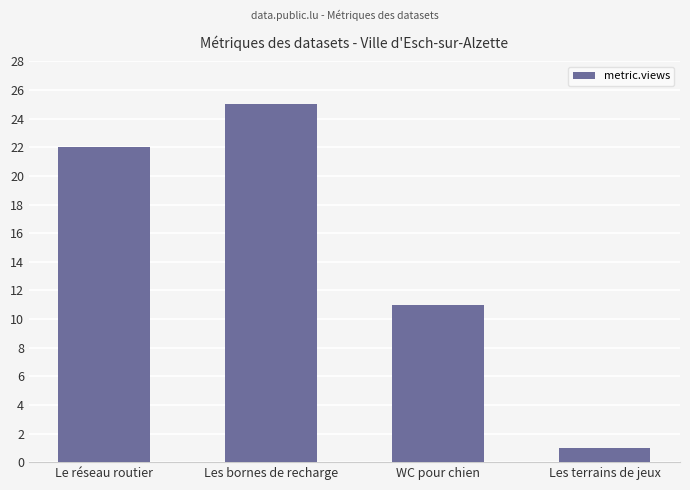

List the labels in order of value, smallest first.

Les terrains de jeux, WC pour chien, Le réseau routier, Les bornes de recharge